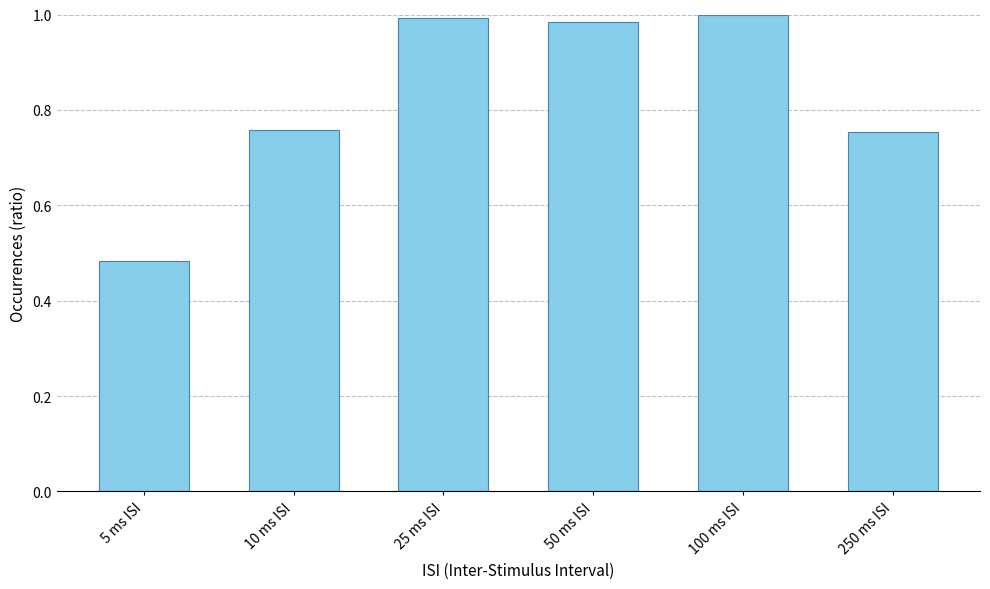

Where is the data nearest to the value 0?

5 ms ISI